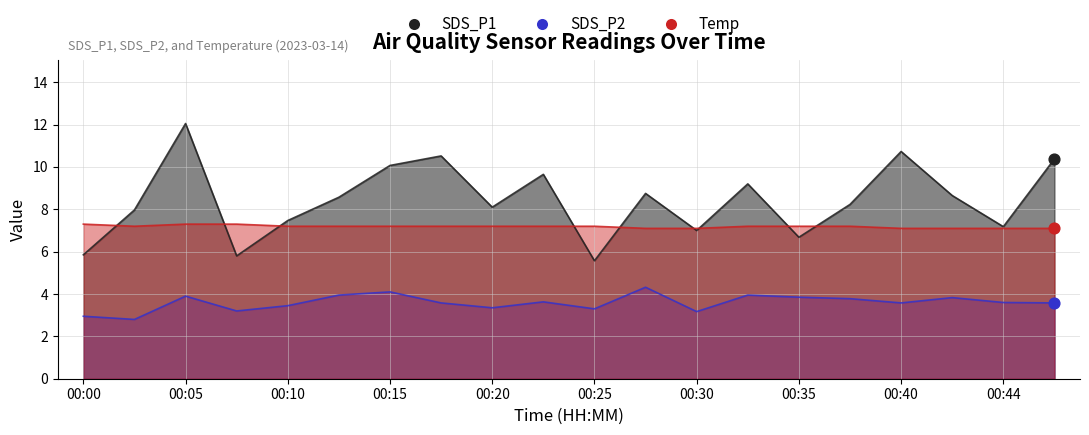

At how many categories does at least one series exceed 10?

5